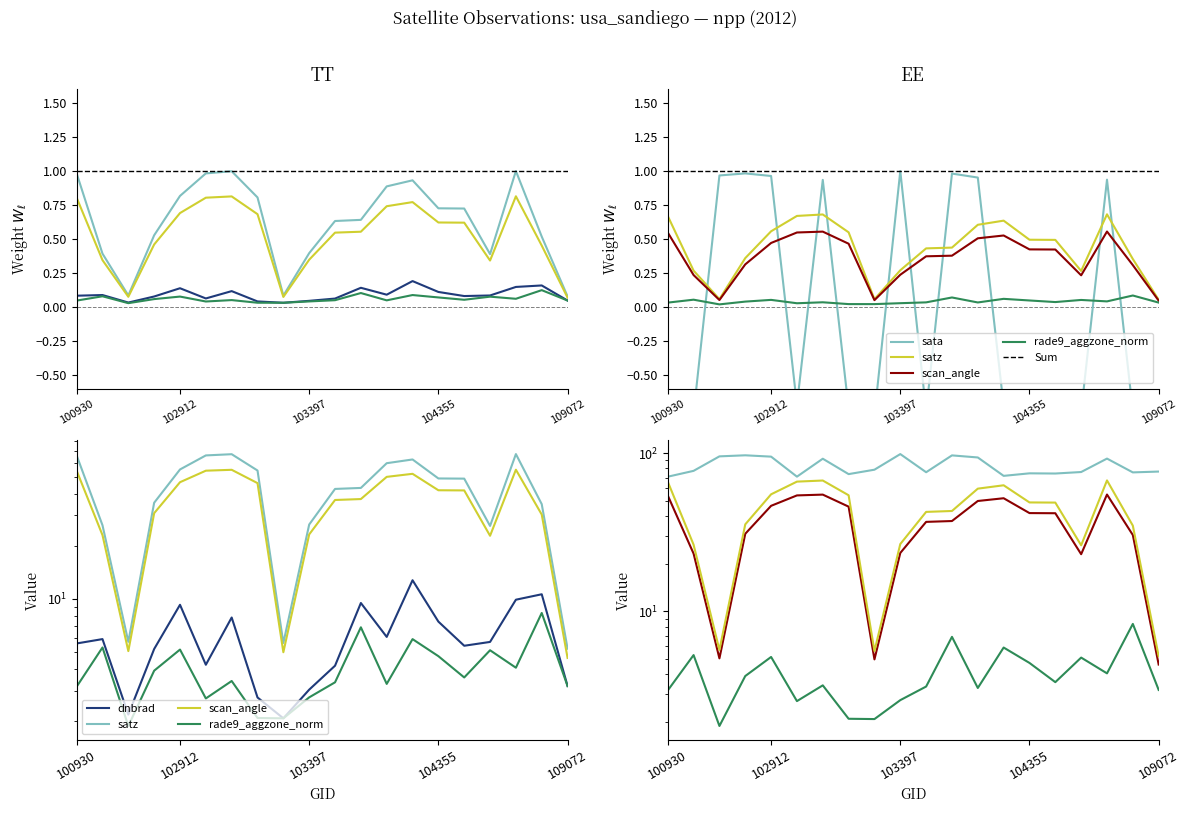

Which category has the lowest value across all series?

103279